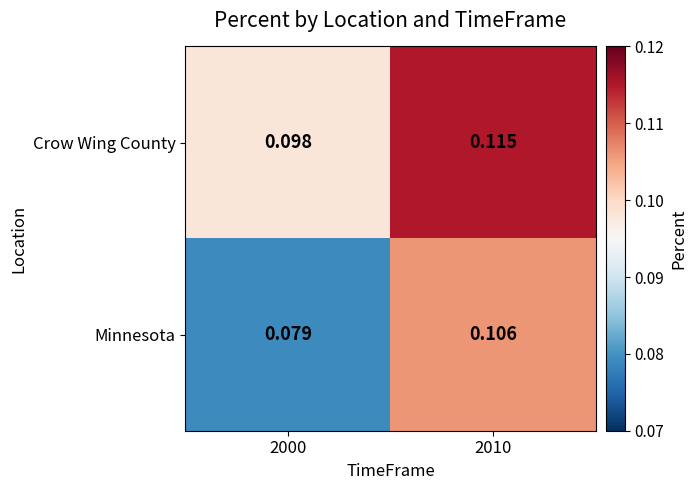

Rank the series by their average value, from lowest to highest.

Minnesota, Crow Wing County